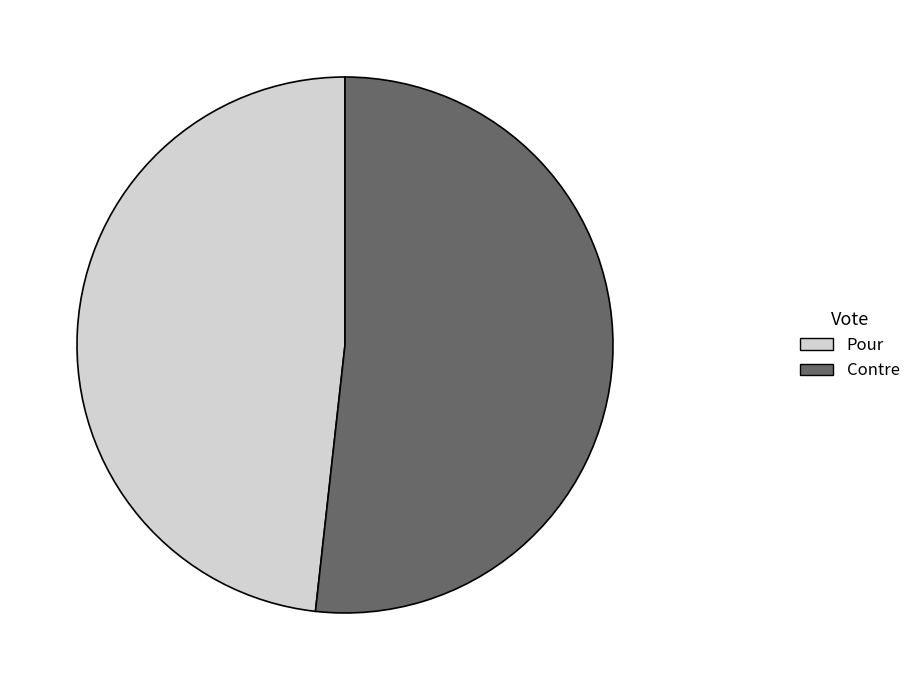

How many slices are in this pie chart?

2